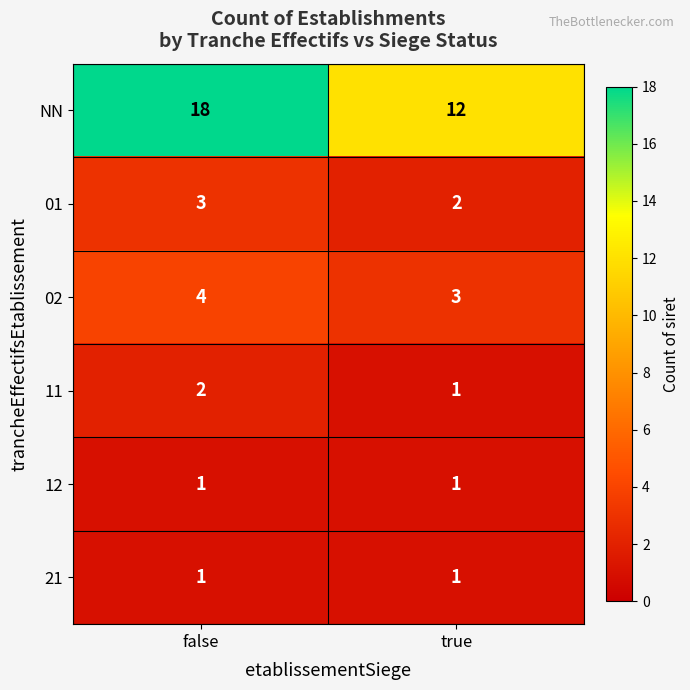

At which label does 01 reach its minimum?

true